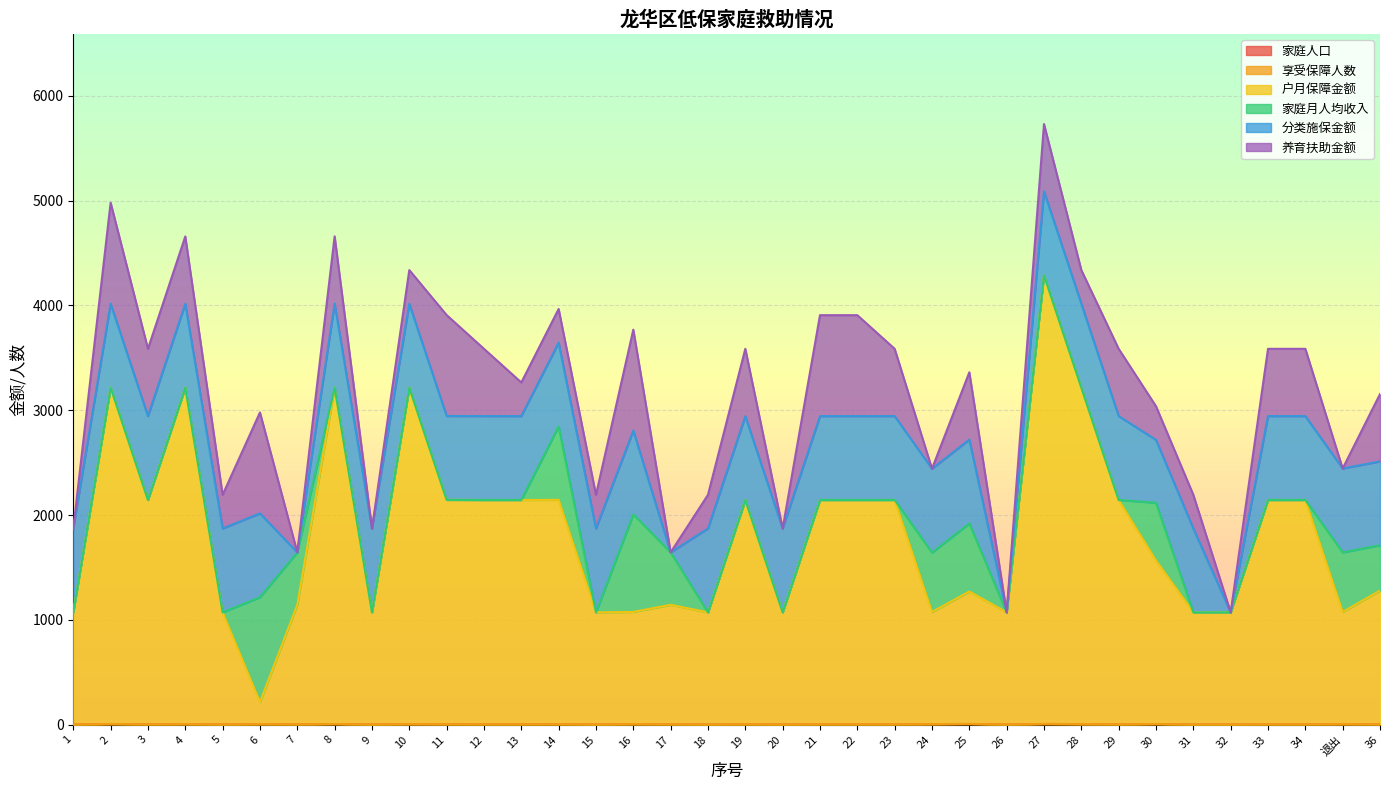

What position from the right is 20?

17